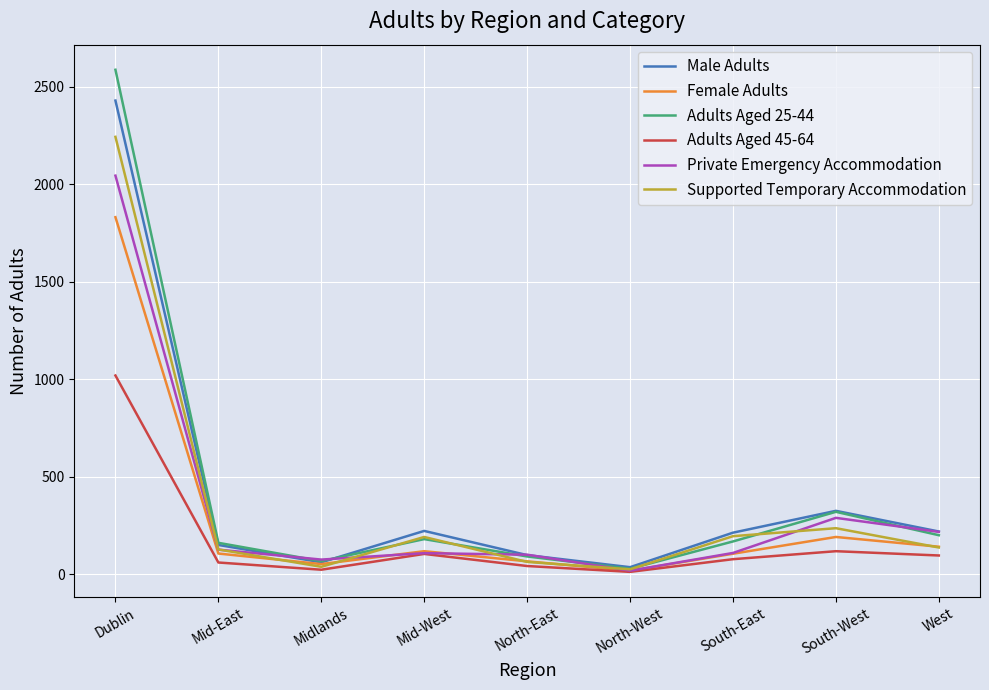

True or false: Private Emergency Accommodation has more than 2 points higher than both neighbors.

False